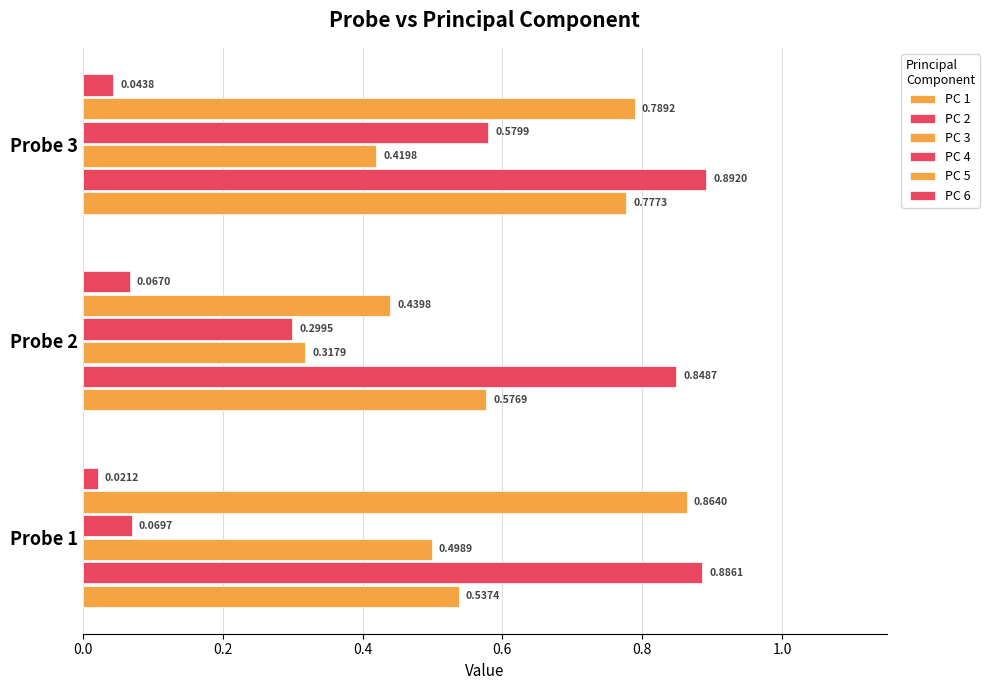

Count the number of data series in this chart.

6